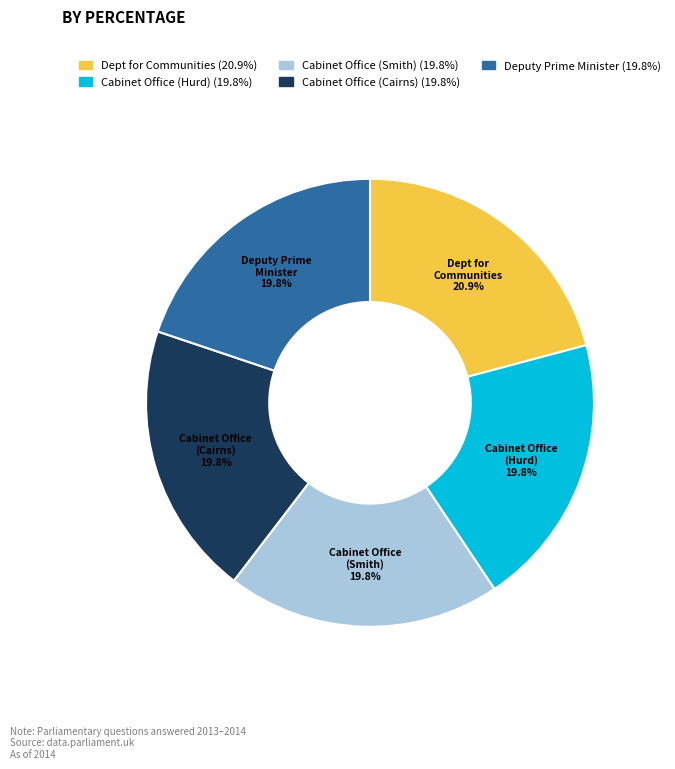

What percentage is NOT represented by Cabinet Office (Hurd)?

80.2%